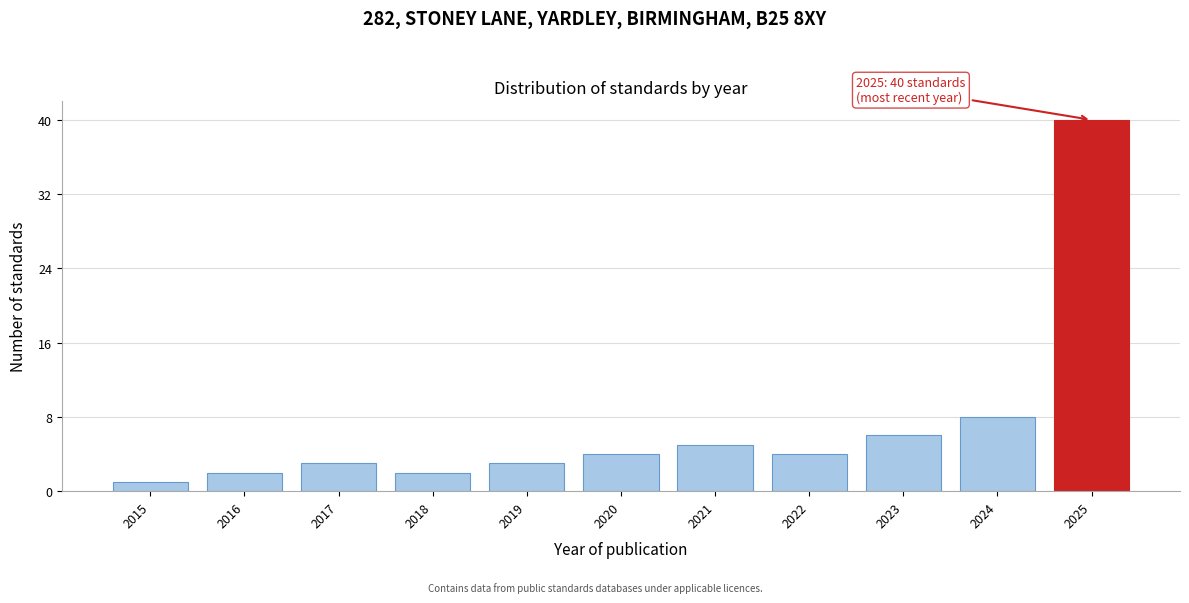

Reading right to left, list all the values displayed in this chart.

40	8	6	4	5	4	3	2	3	2	1